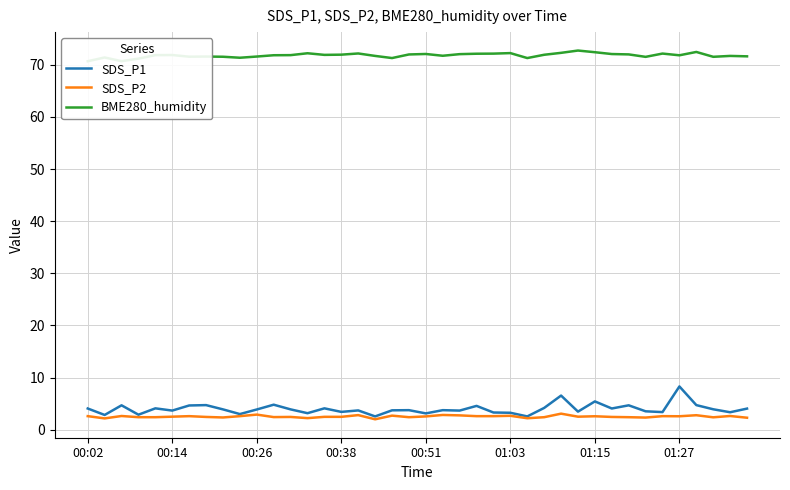

The SDS_P1 series shows 3.7 at 00:14. True or false?

True